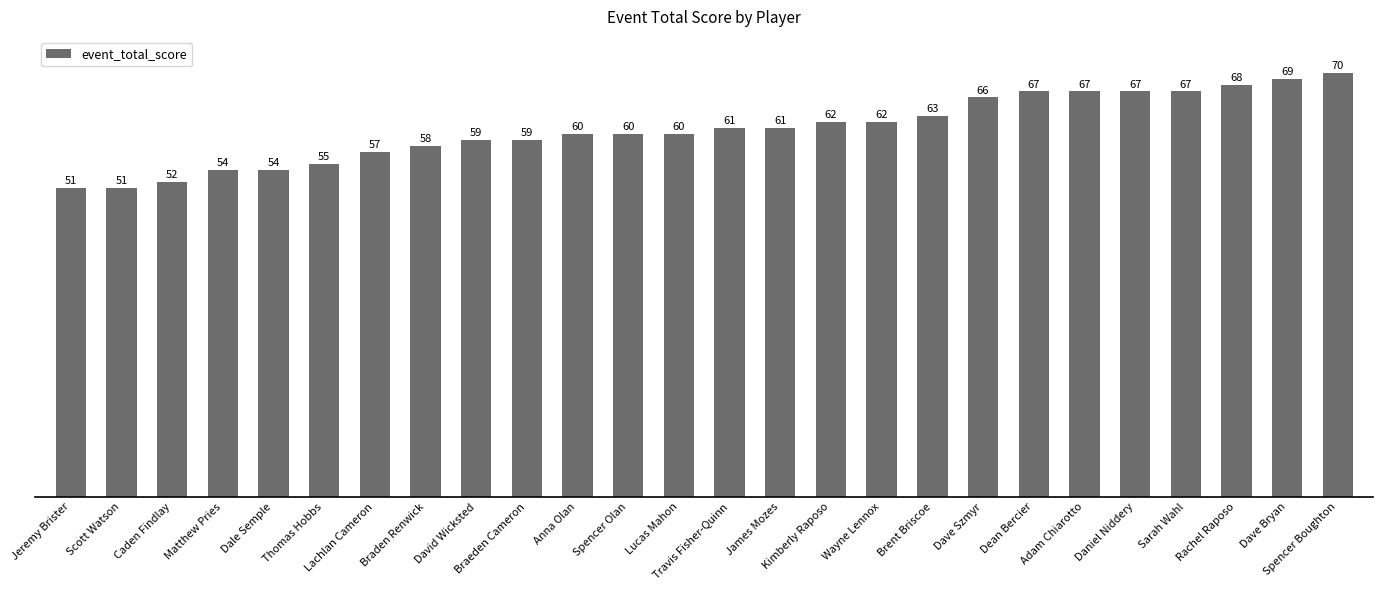

Read the value at Rachel Raposo.

68